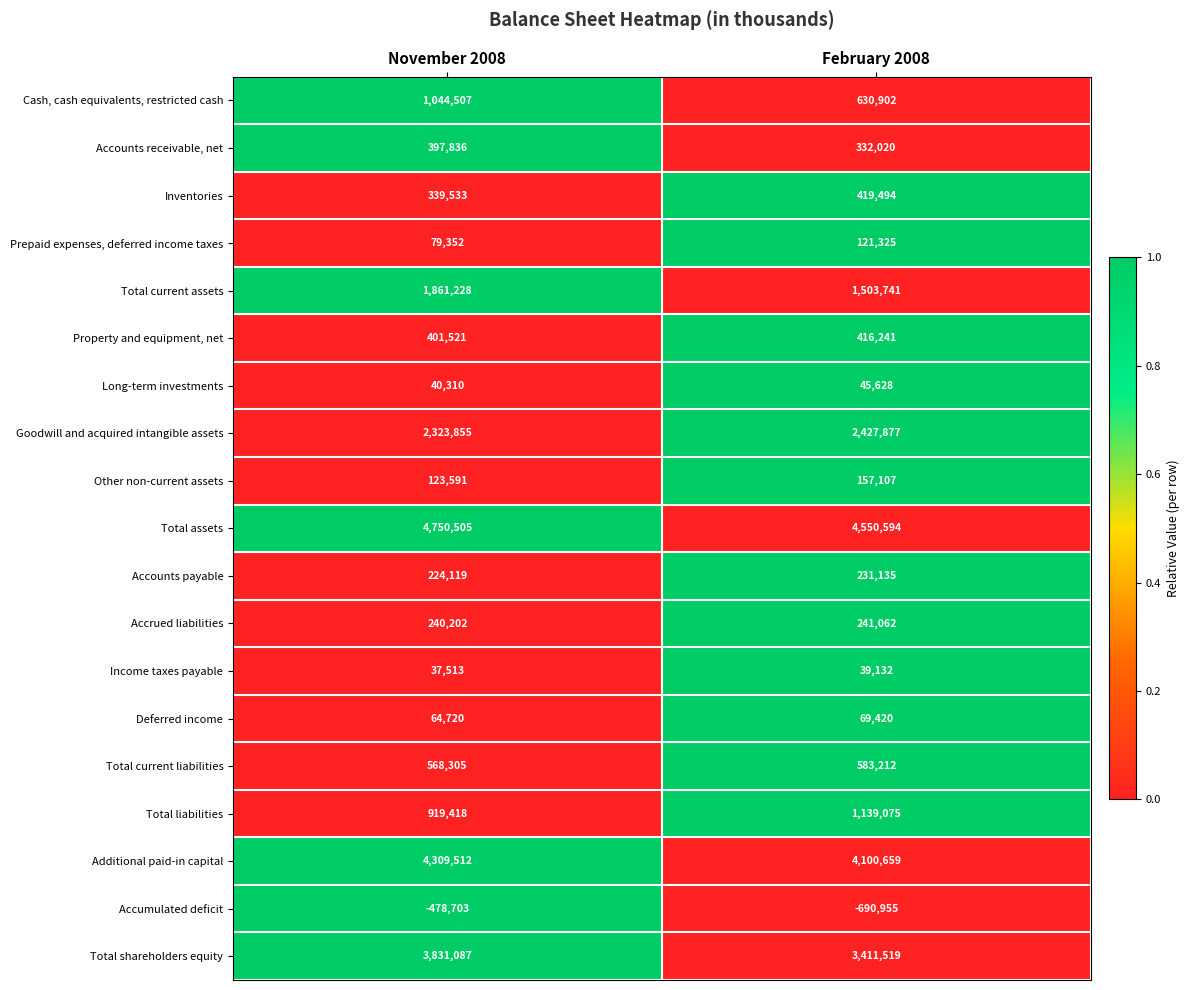

At how many categories does at least one series exceed 0?

2